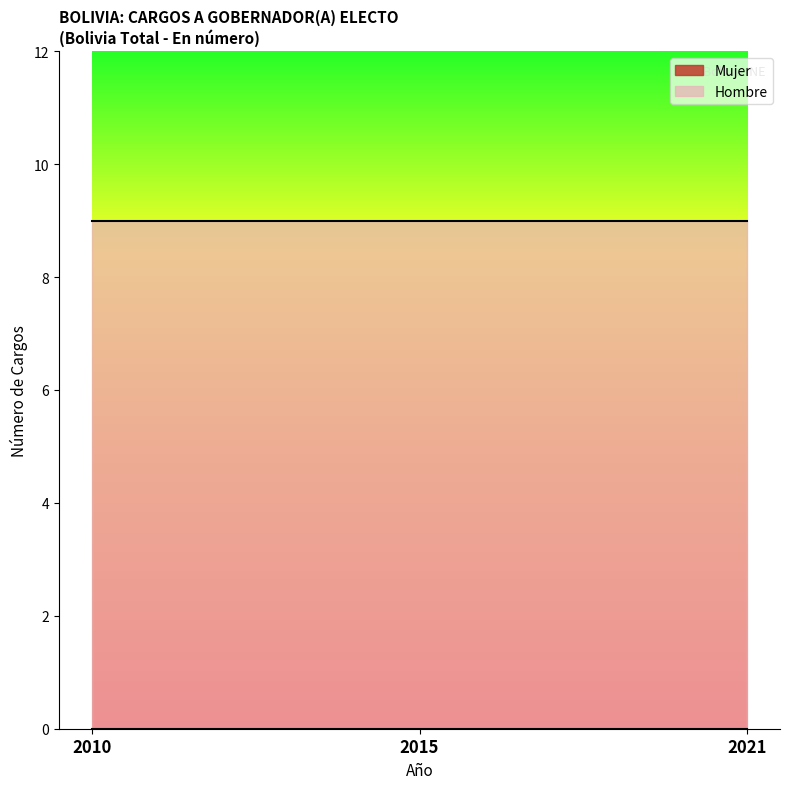

Which series changed the most between 2015 and 2021?

Mujer